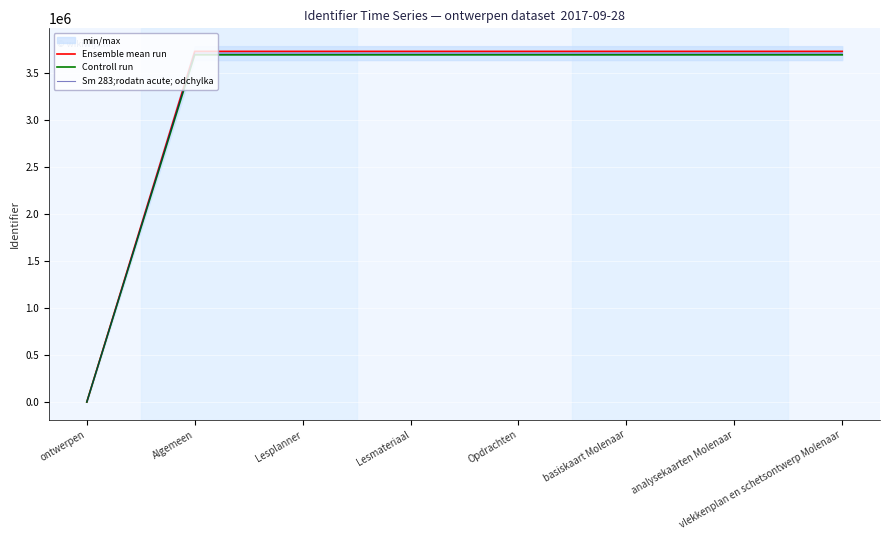

Which series changed the most between analysekaarten Molenaar and vlekkenplan en schetsontwerp Molenaar?

Ensemble mean run